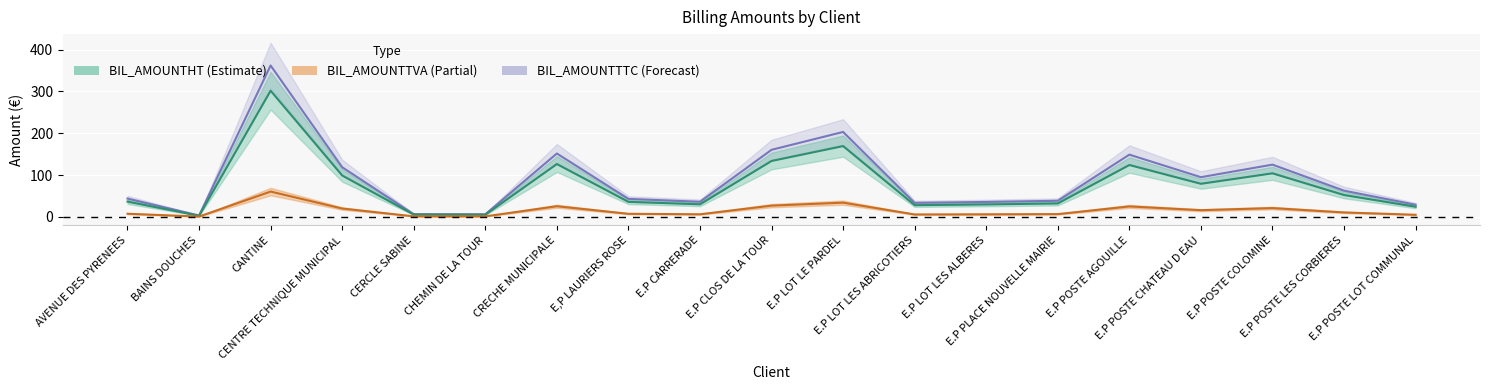

What is the total value across all series at E,P LAURIERS ROSE?

85.8